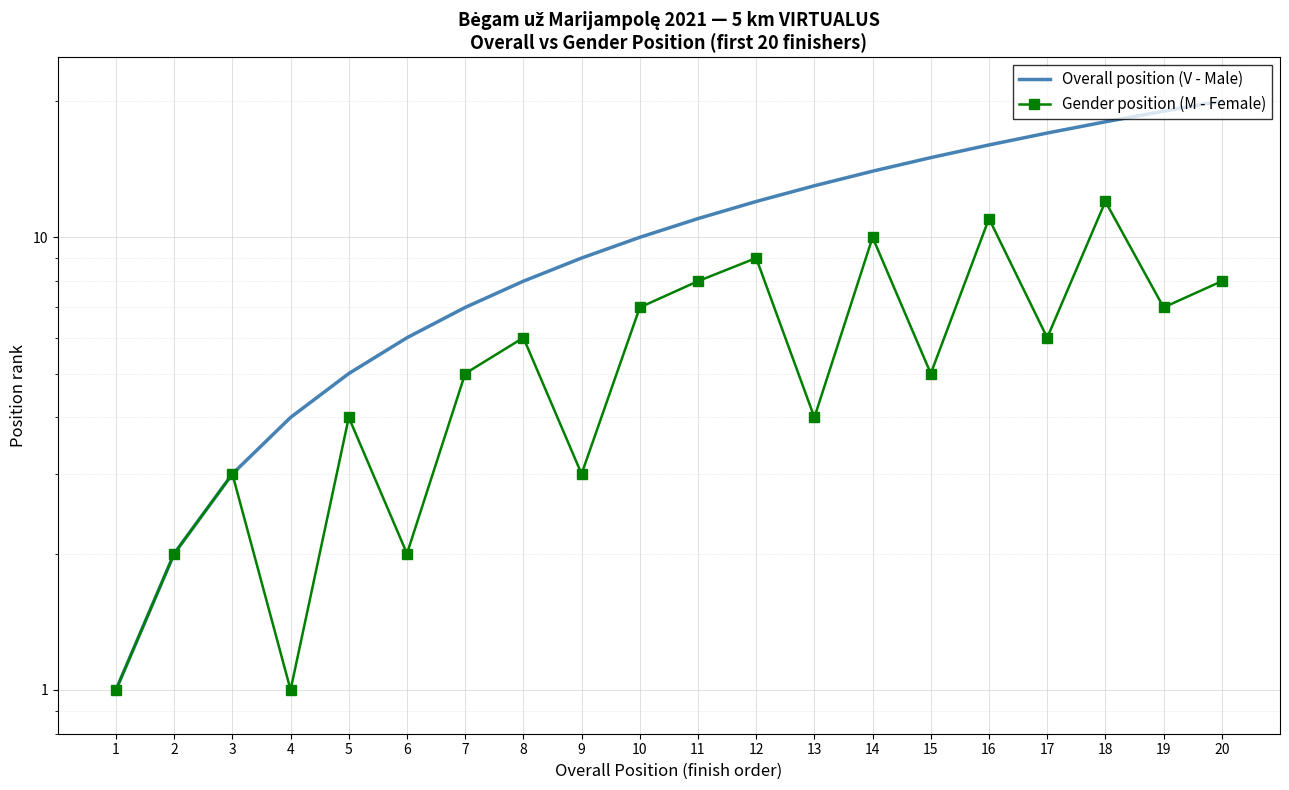

The Overall position (V - Male) series shows 6 at 6. True or false?

True